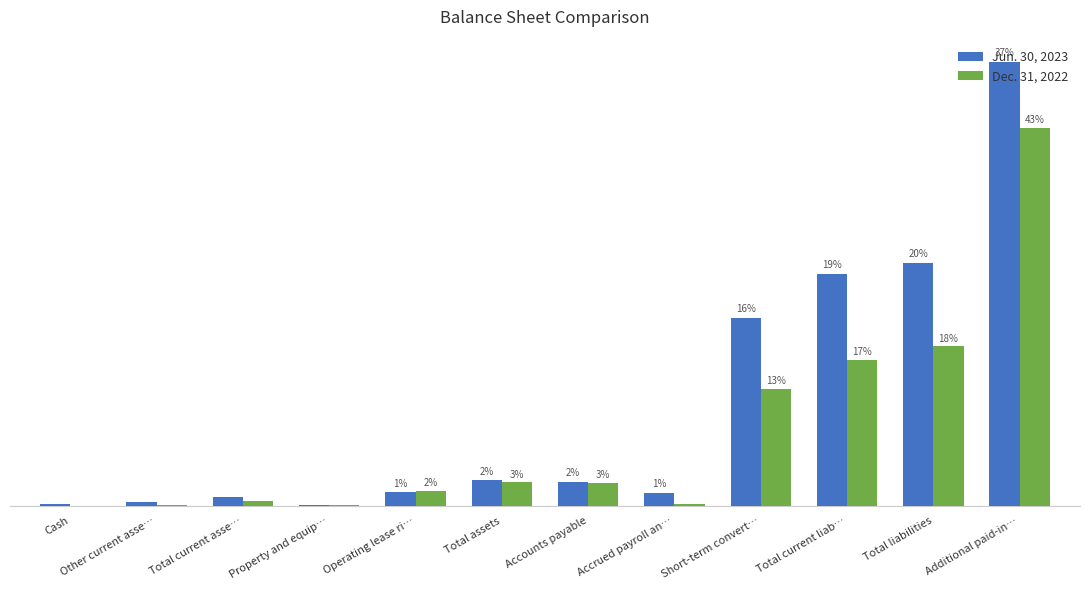

What are all the series names shown in the legend?

Jun. 30, 2023, Dec. 31, 2022